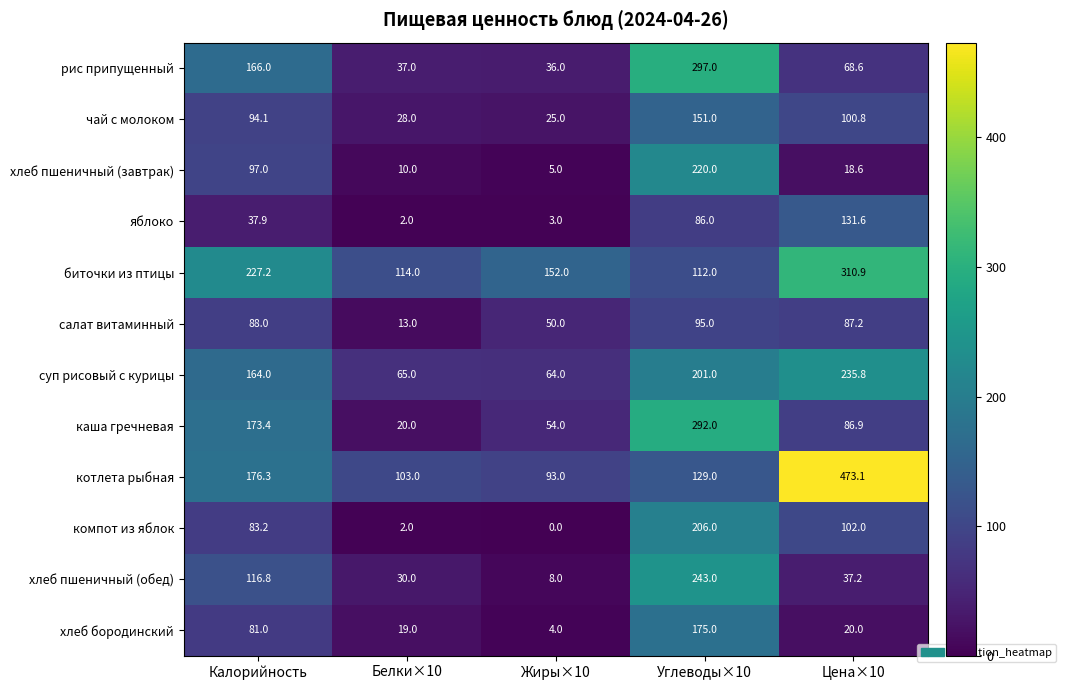

At which category does the chart reach its peak across all series?

Цена×10